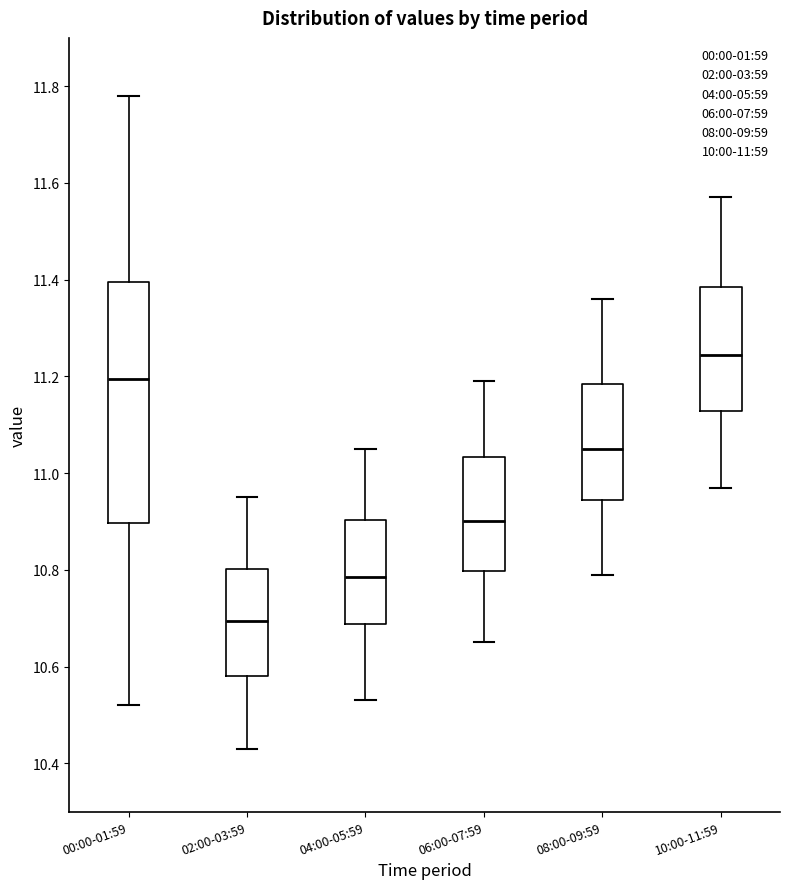

Reading left to right, read every box against the y-axis: the position of its median line, the range the box covers, and the ends of its whiskers. The values are not printed on the chart, so give them approximately, as read against the axis.

00:00-01:59: median 11.20, box 10.90 to 11.40, whiskers 10.52 to 11.78
02:00-03:59: median 10.70, box 10.58 to 10.80, whiskers 10.44 to 10.96
04:00-05:59: median 10.78, box 10.68 to 10.90, whiskers 10.54 to 11.06
06:00-07:59: median 10.90, box 10.80 to 11.04, whiskers 10.66 to 11.20
08:00-09:59: median 11.06, box 10.94 to 11.18, whiskers 10.80 to 11.36
10:00-11:59: median 11.24, box 11.12 to 11.38, whiskers 10.98 to 11.58